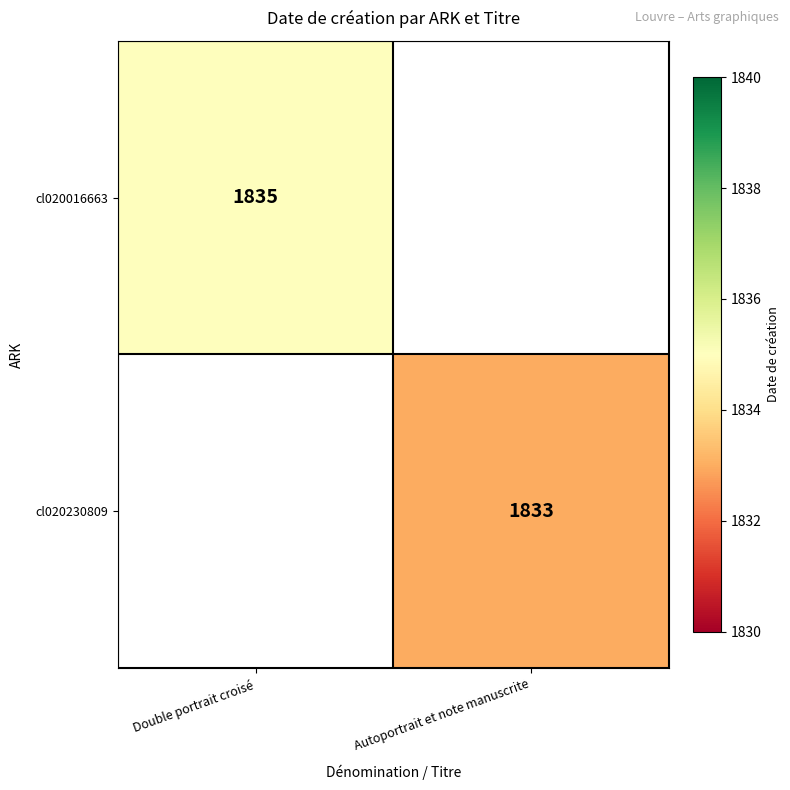

At which category does the chart reach its minimum across all series?

Autoportrait et note manuscrite